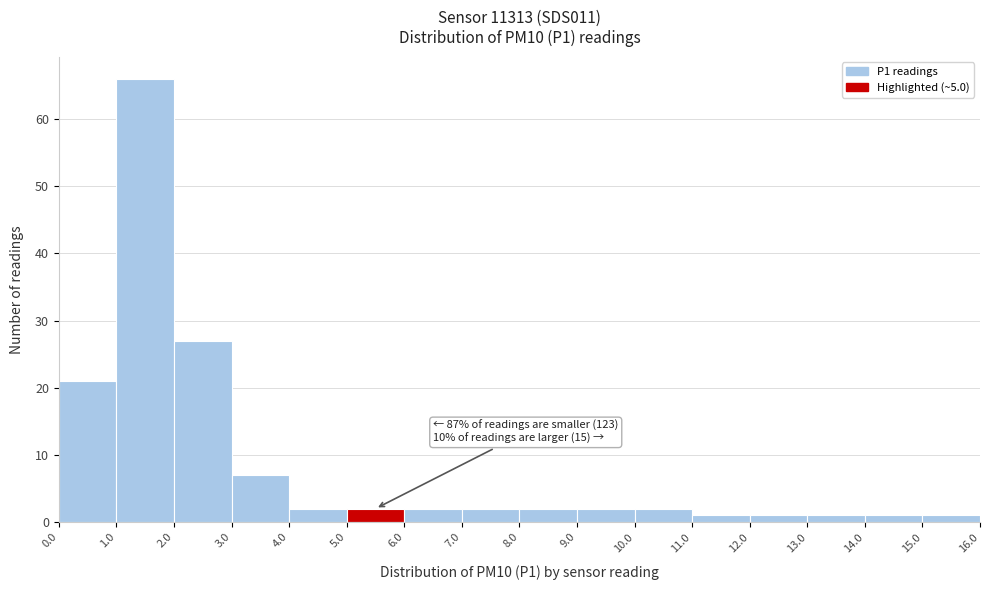

Over which range of the x-axis is the bar tallest?

1.0 to 2.0